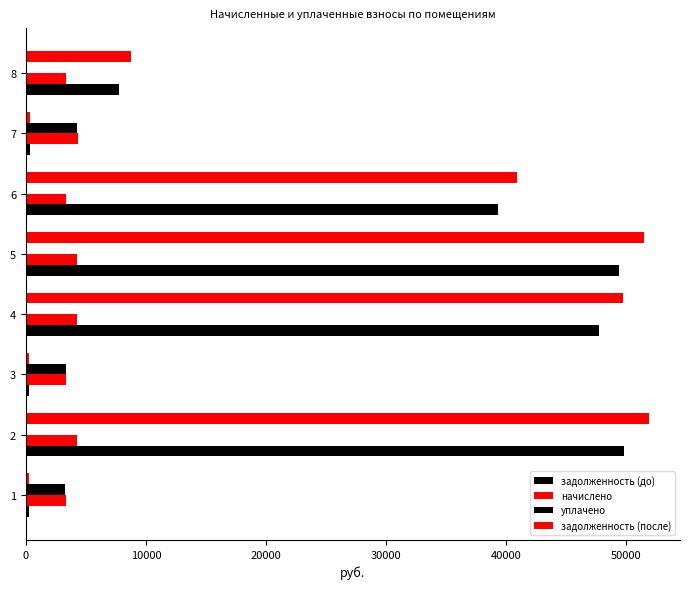

How many data points does each series have?

8